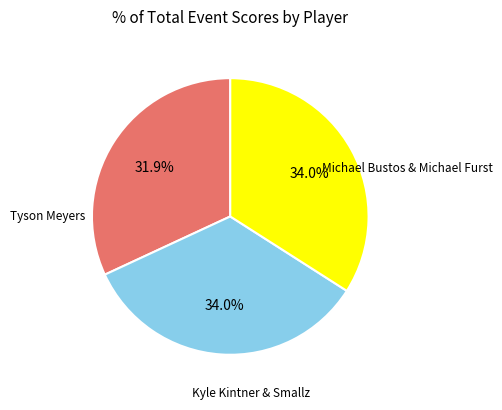

Is there any slice that represents more than half of the pie?

No